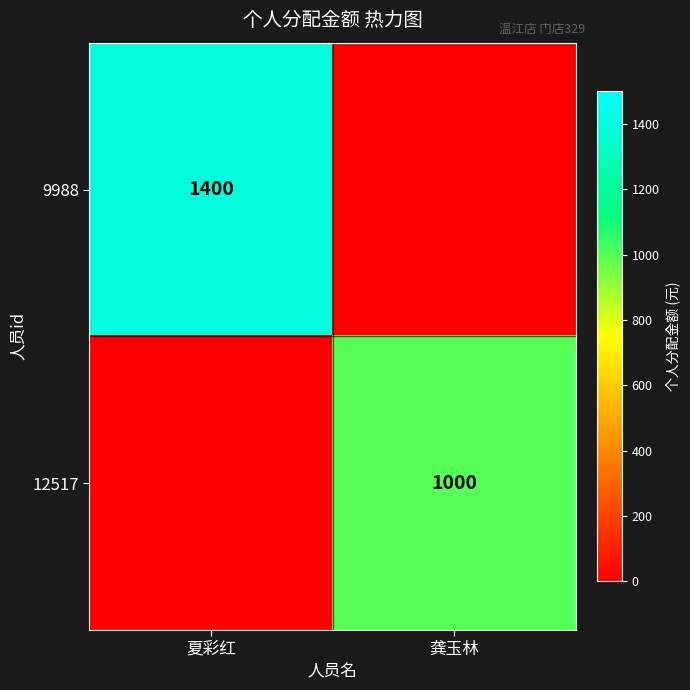

Is the value of 9988 at 夏彩红 greater than the value of 12517 at 龚玉林?

Yes